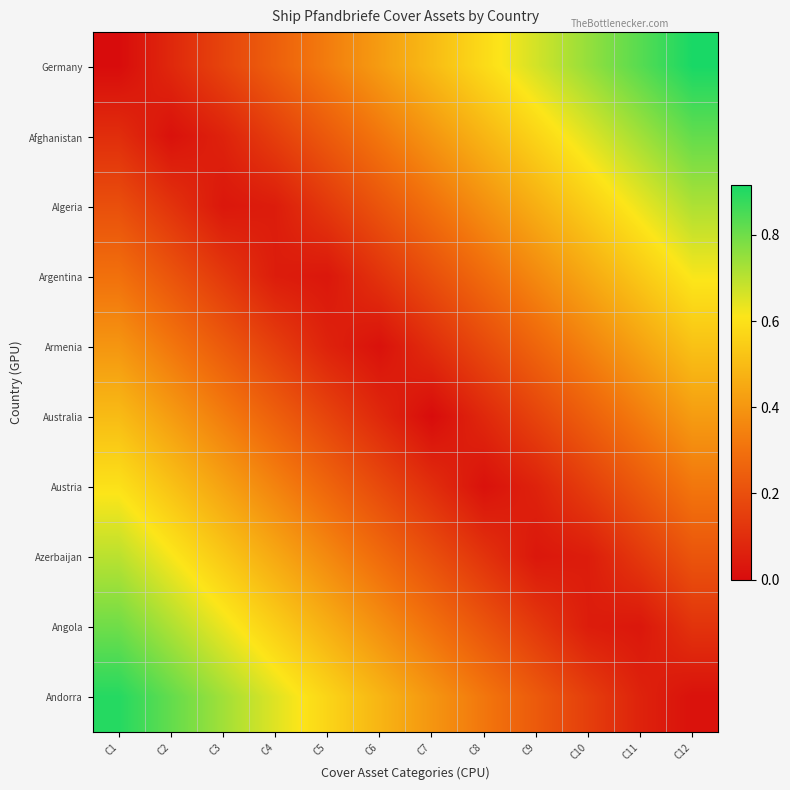

Which has a higher value, C7 or C4?

C7